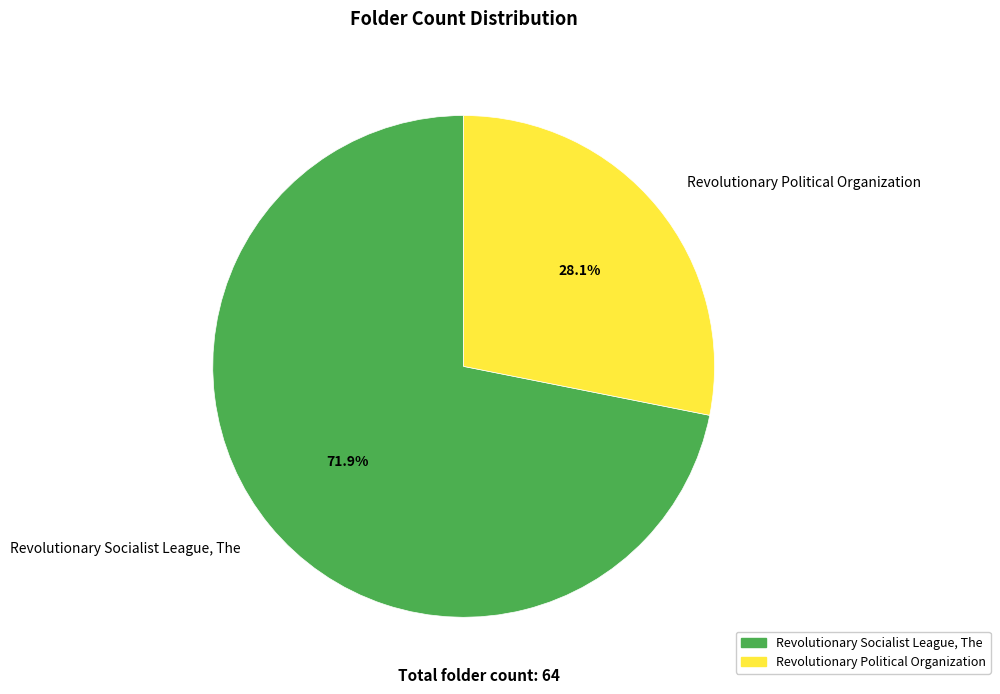

Count the number of slices in the pie.

2